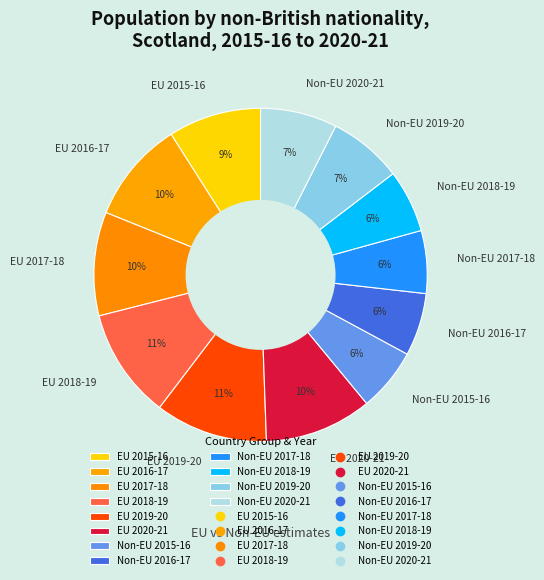

Is the sum of Non-EU 2015-16 and EU 2017-18 greater than half?

No